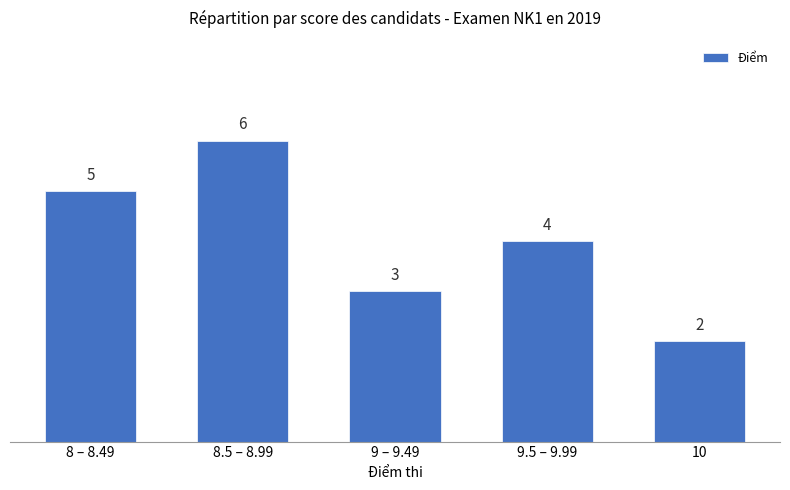

True or false: the data shows 4 at 9.5 – 9.99.

True